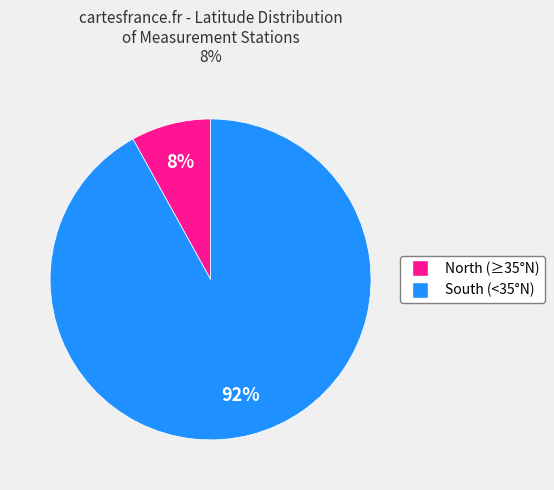

Rank the categories by value from highest to lowest.

South (<35°N), North (≥35°N)